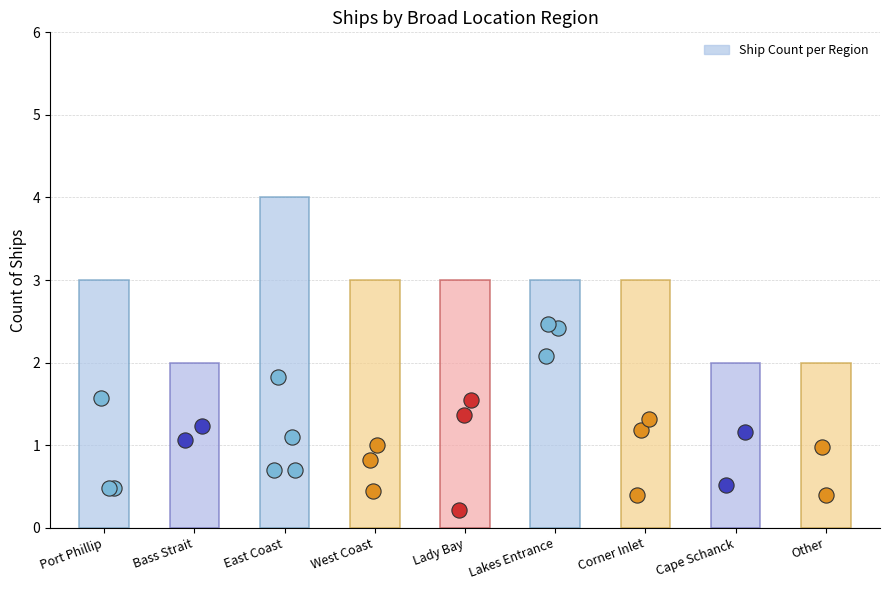

What is the ratio of the value at Lady Bay to the value at East Coast?

0.8